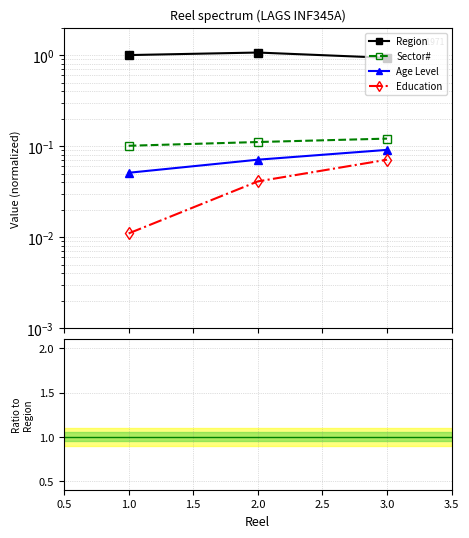

How many lines are shown in the chart?

4